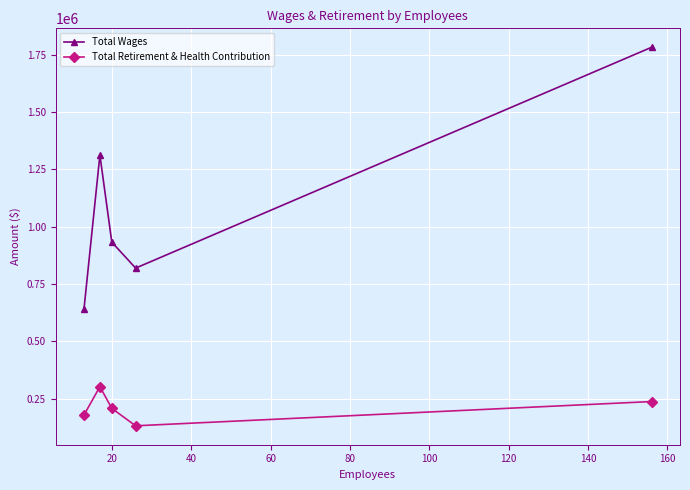

What is the maximum value for Total Wages?

1781559